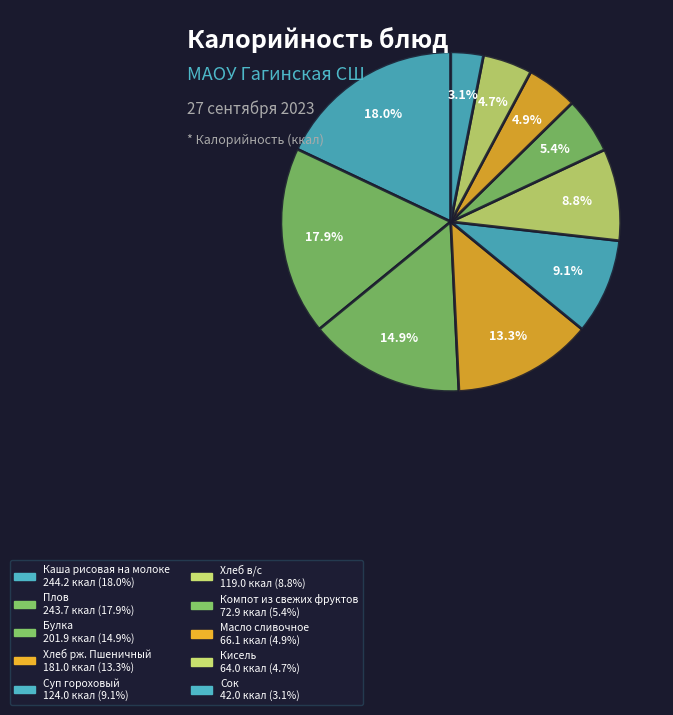

To the nearest percent, what is the average slice percentage?

10%